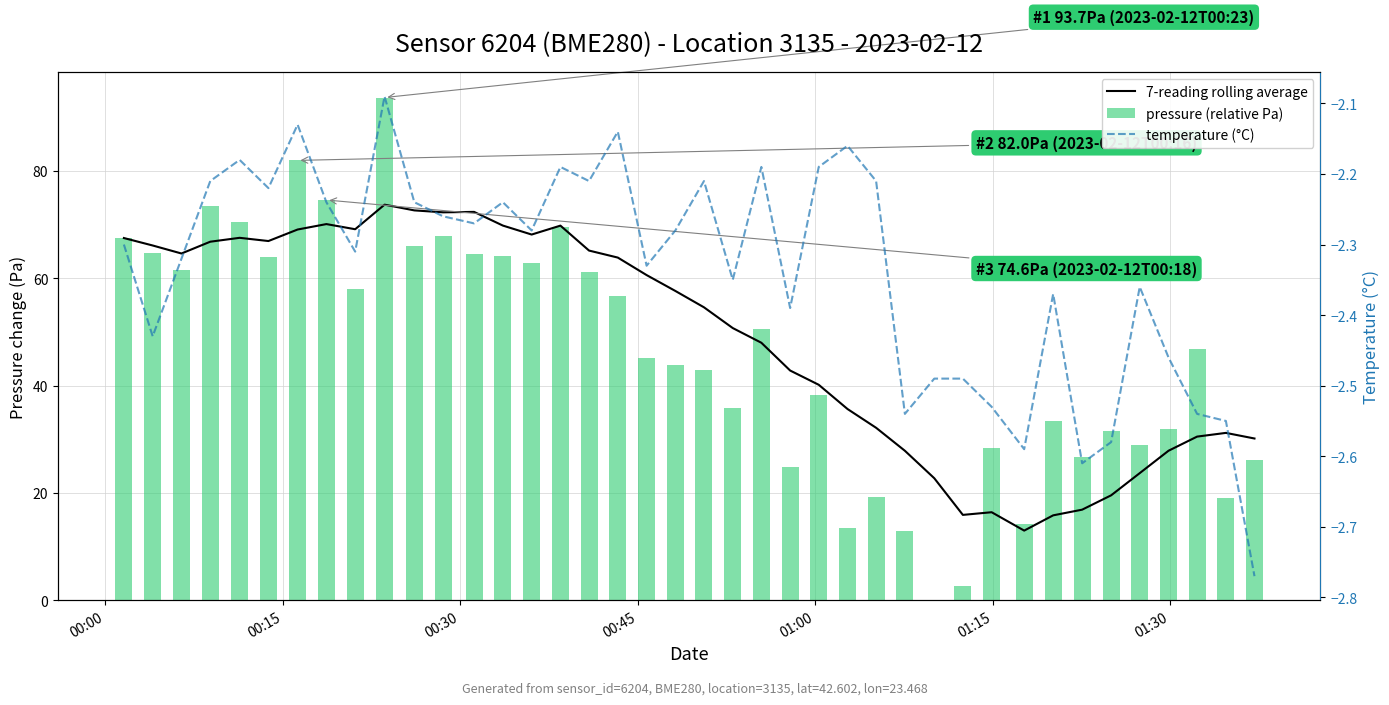

How many values in the 7-reading rolling average series exceed 57?

20